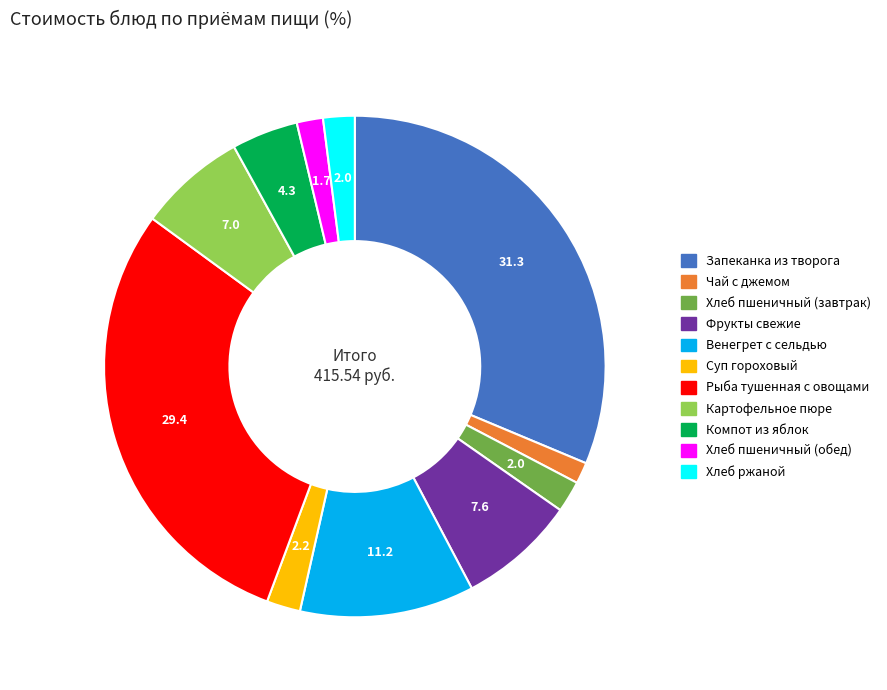

Combined, do Фрукты свежие and Рыба тушенная с овощами account for over 50%?

No